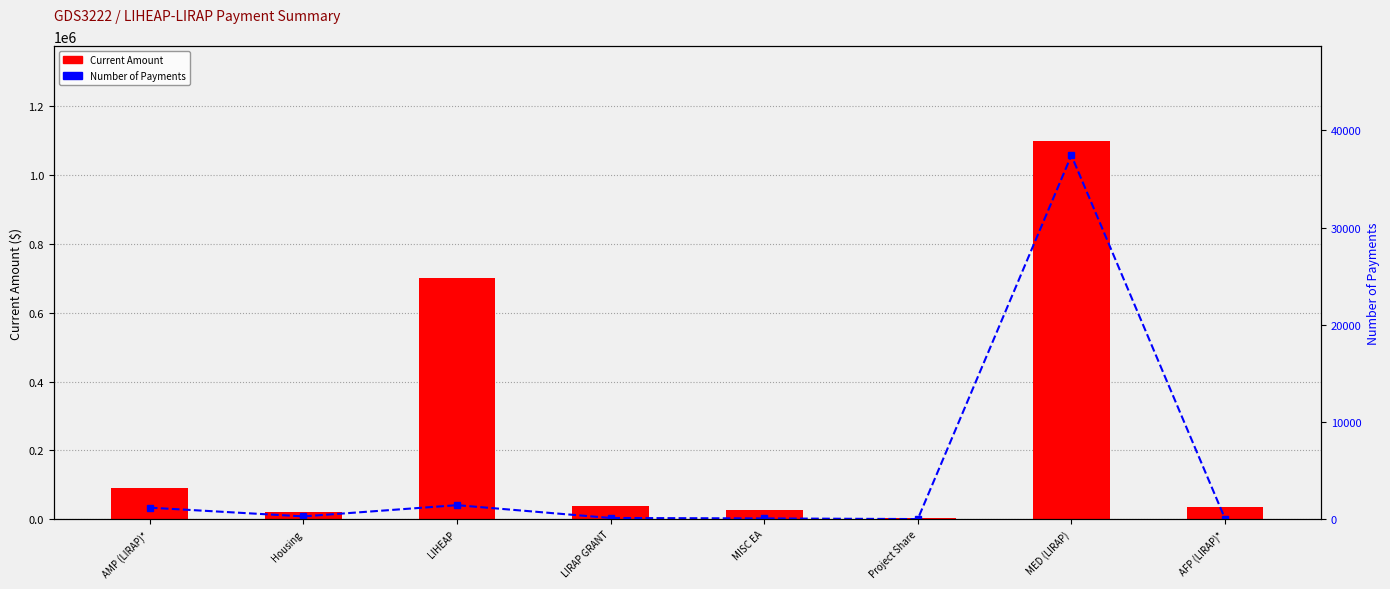

Reading right to left, list all the values displayed in this chart.

Current Amount: AFP (LIRAP)*=36167.0	MED (LIRAP)=1099861.0	Project Share=3066.9	MISC EA=25557.9	LIRAP GRANT=37774.4	LIHEAP=699806.0	Housing=21918.0	AMP (LIRAP)*=89166.0
Number of Payments: AFP (LIRAP)*=64.0	MED (LIRAP)=37436.0	Project Share=9.0	MISC EA=77.0	LIRAP GRANT=121.0	LIHEAP=1440.0	Housing=285.0	AMP (LIRAP)*=1182.0